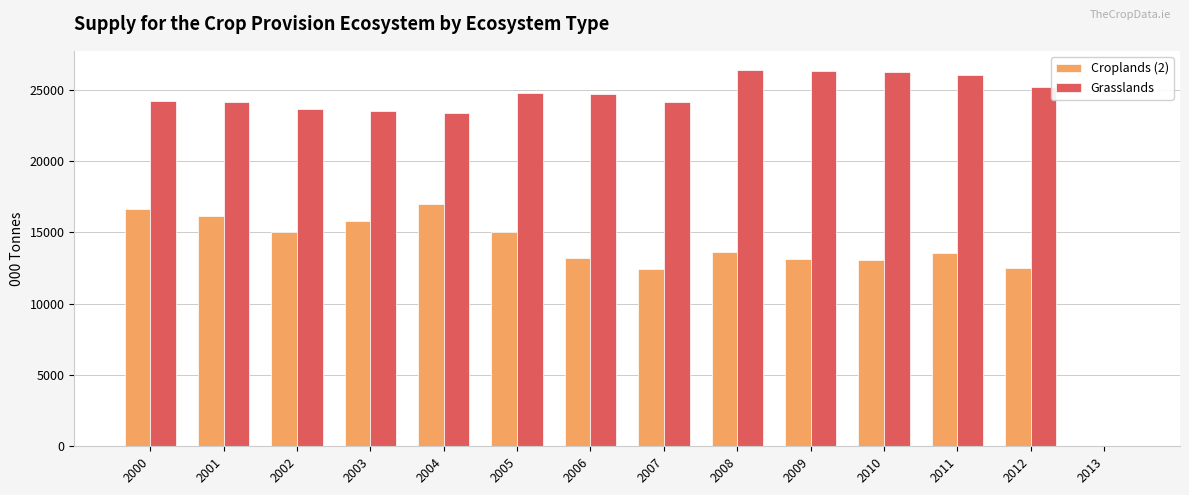

What is the highest value of the Grasslands series?

26417.3